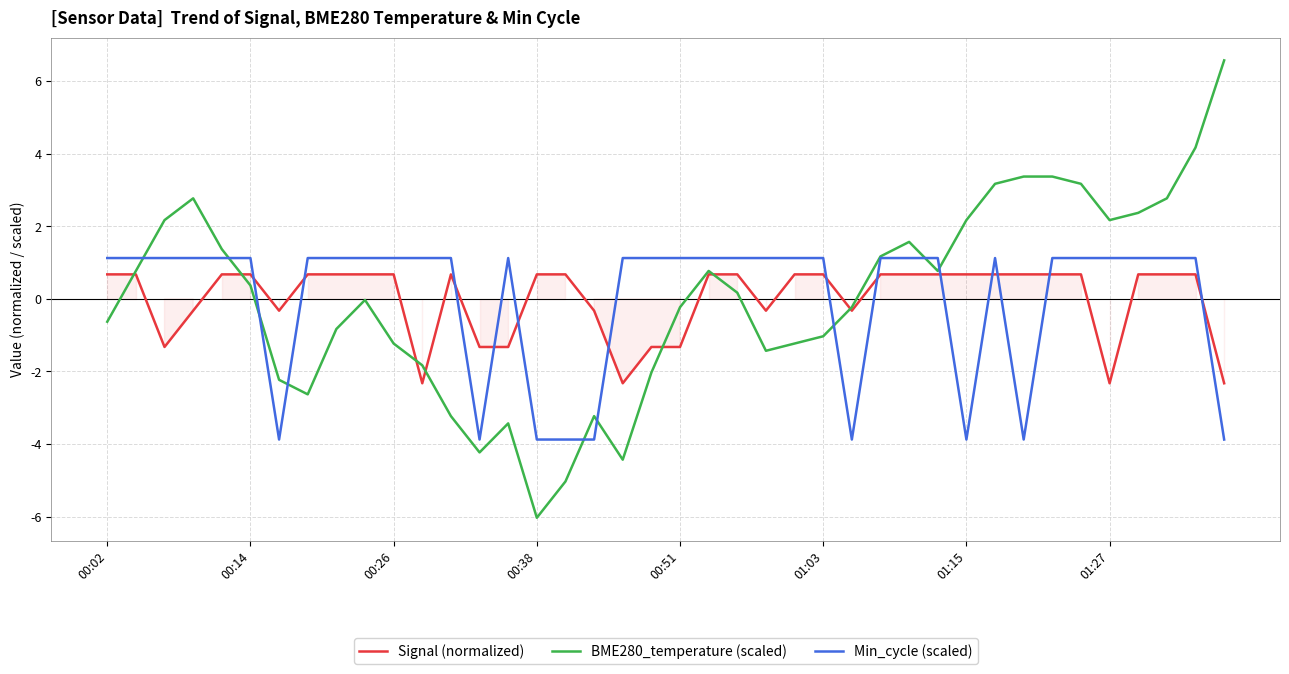

What is the highest value of the Signal (normalized) series?

0.7